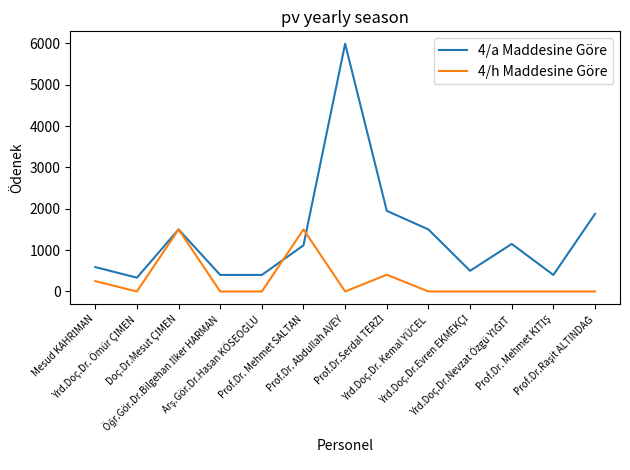

List the series in order of their peak value, highest first.

4/a Maddesine Göre, 4/h Maddesine Göre